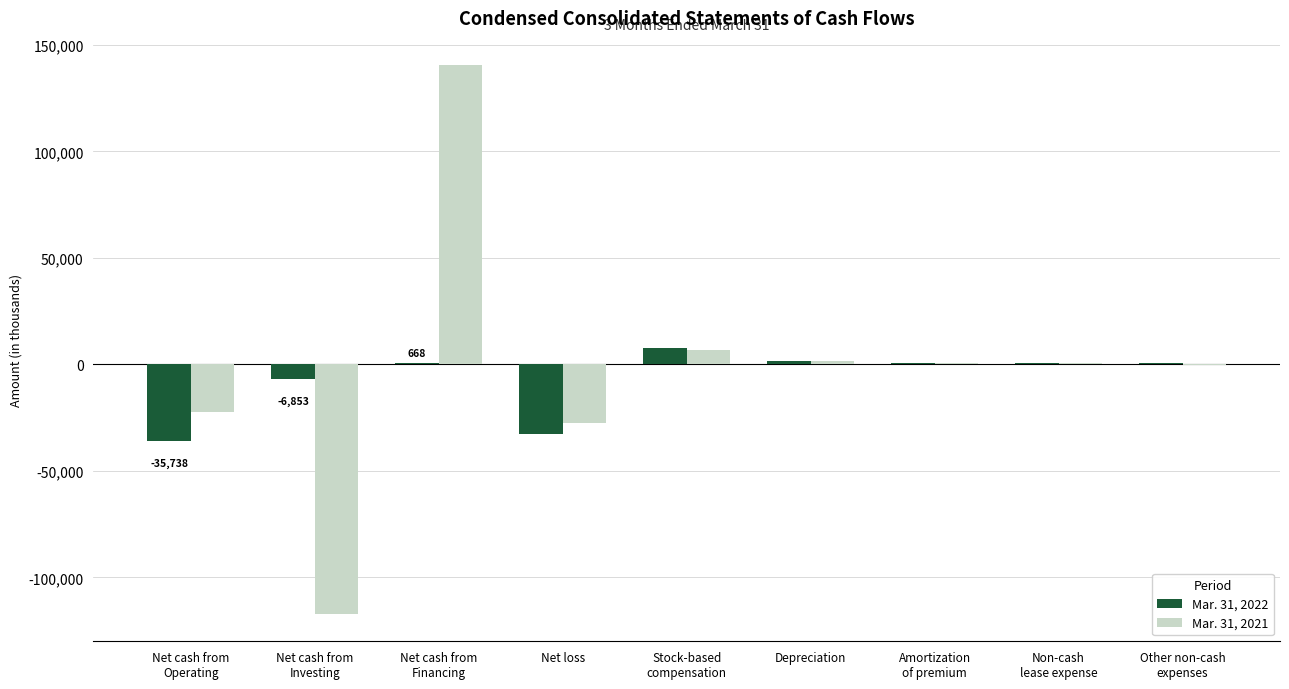

How many distinct data groups are displayed?

2